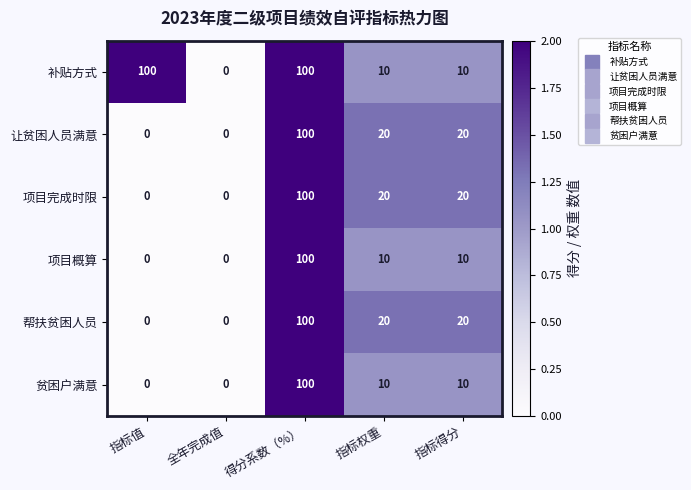

Where does the 补贴方式 series first go above 10?

指标值